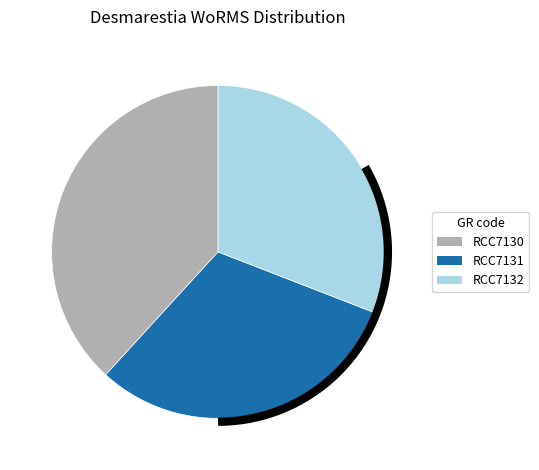

Is RCC7132 the majority of the pie?

No